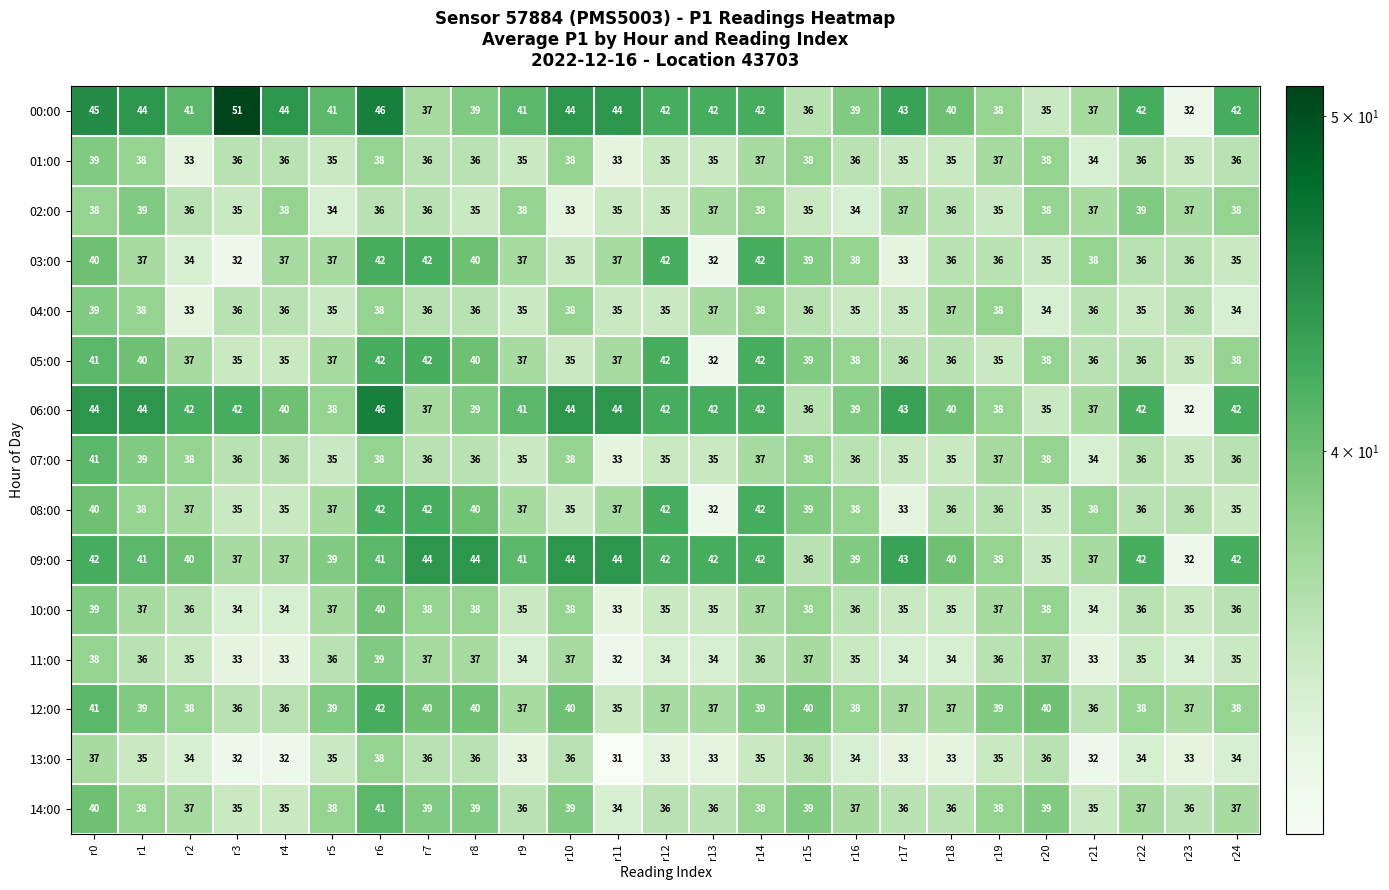

How many data points does each series have?

25